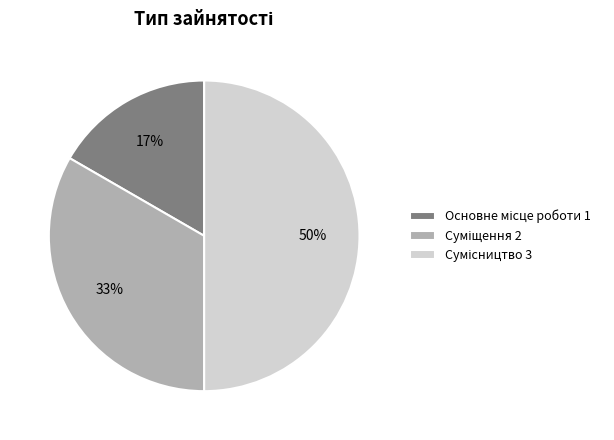

To the nearest percent, what is the average slice percentage?

33%